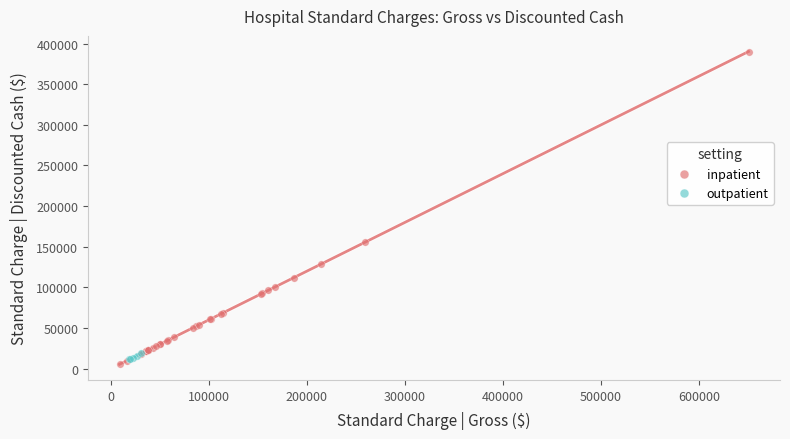

Which series has the widest spread of Y values?

inpatient